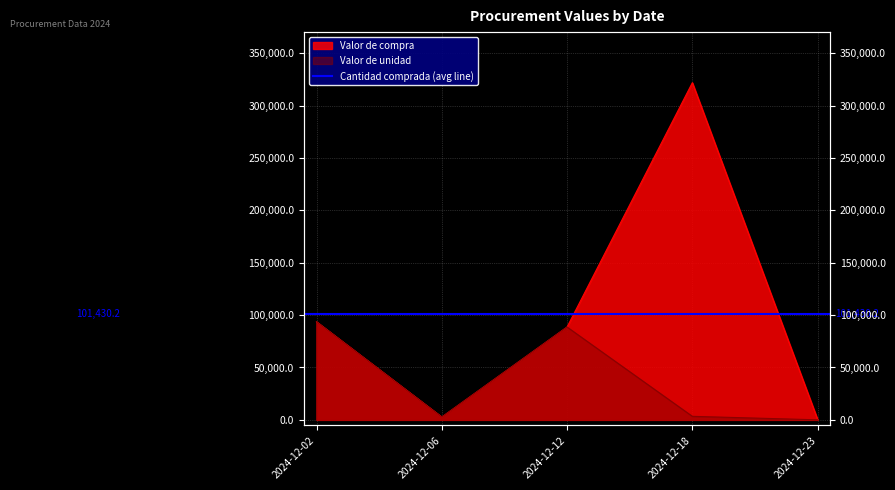

List the series in order of their peak value, highest first.

Valor de compra, Valor de unidad